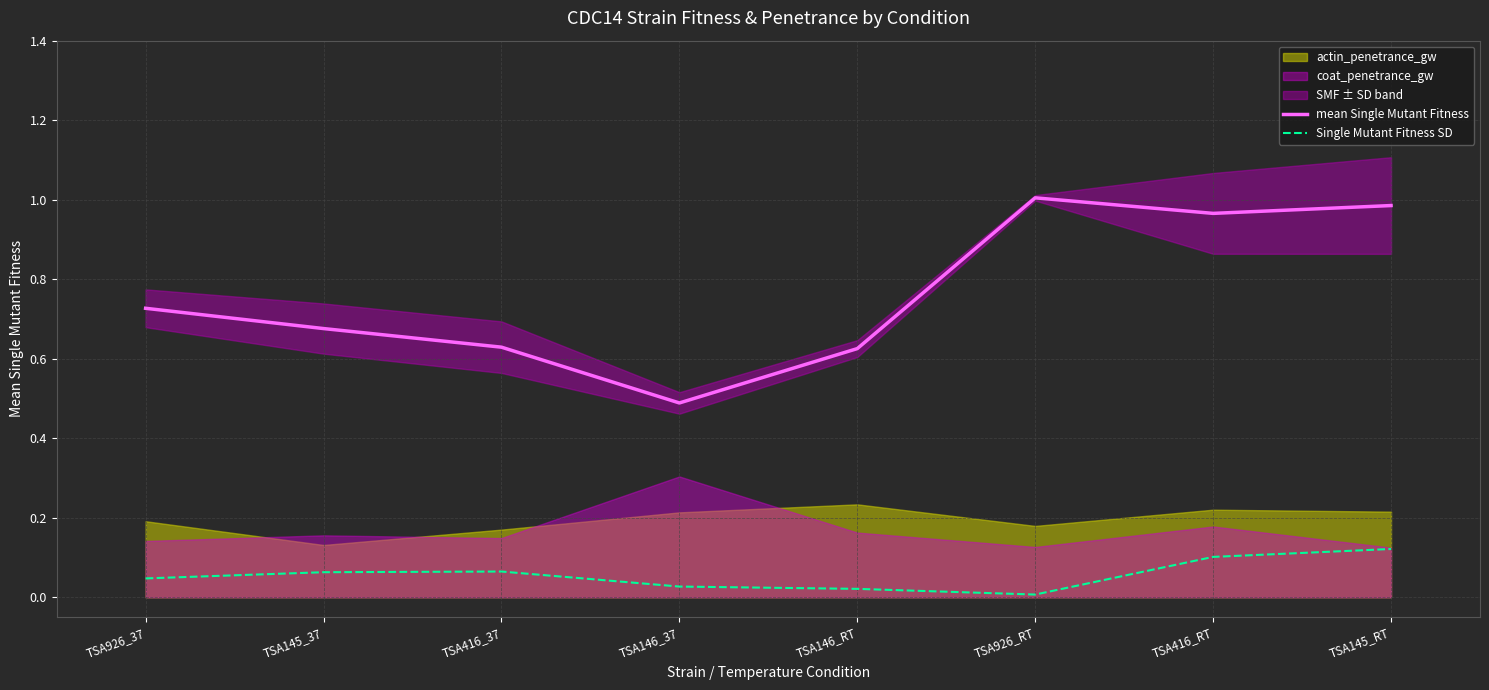

Is the value of mean Single Mutant Fitness at TSA146_37 greater than the value of Single Mutant Fitness SD at TSA146_RT?

Yes